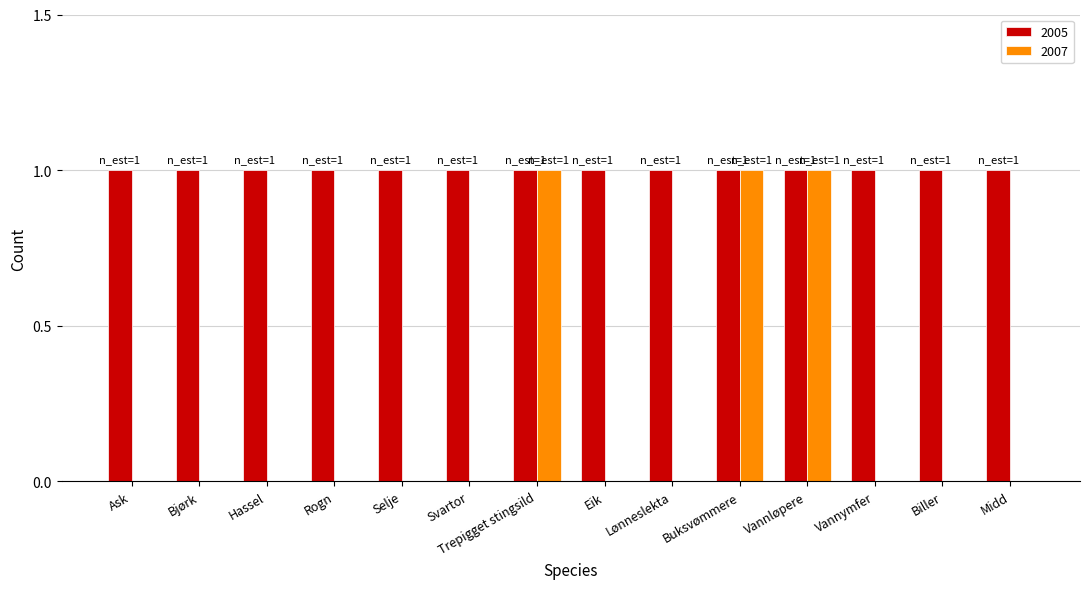

The 2005 series shows 1 at Ask. True or false?

True